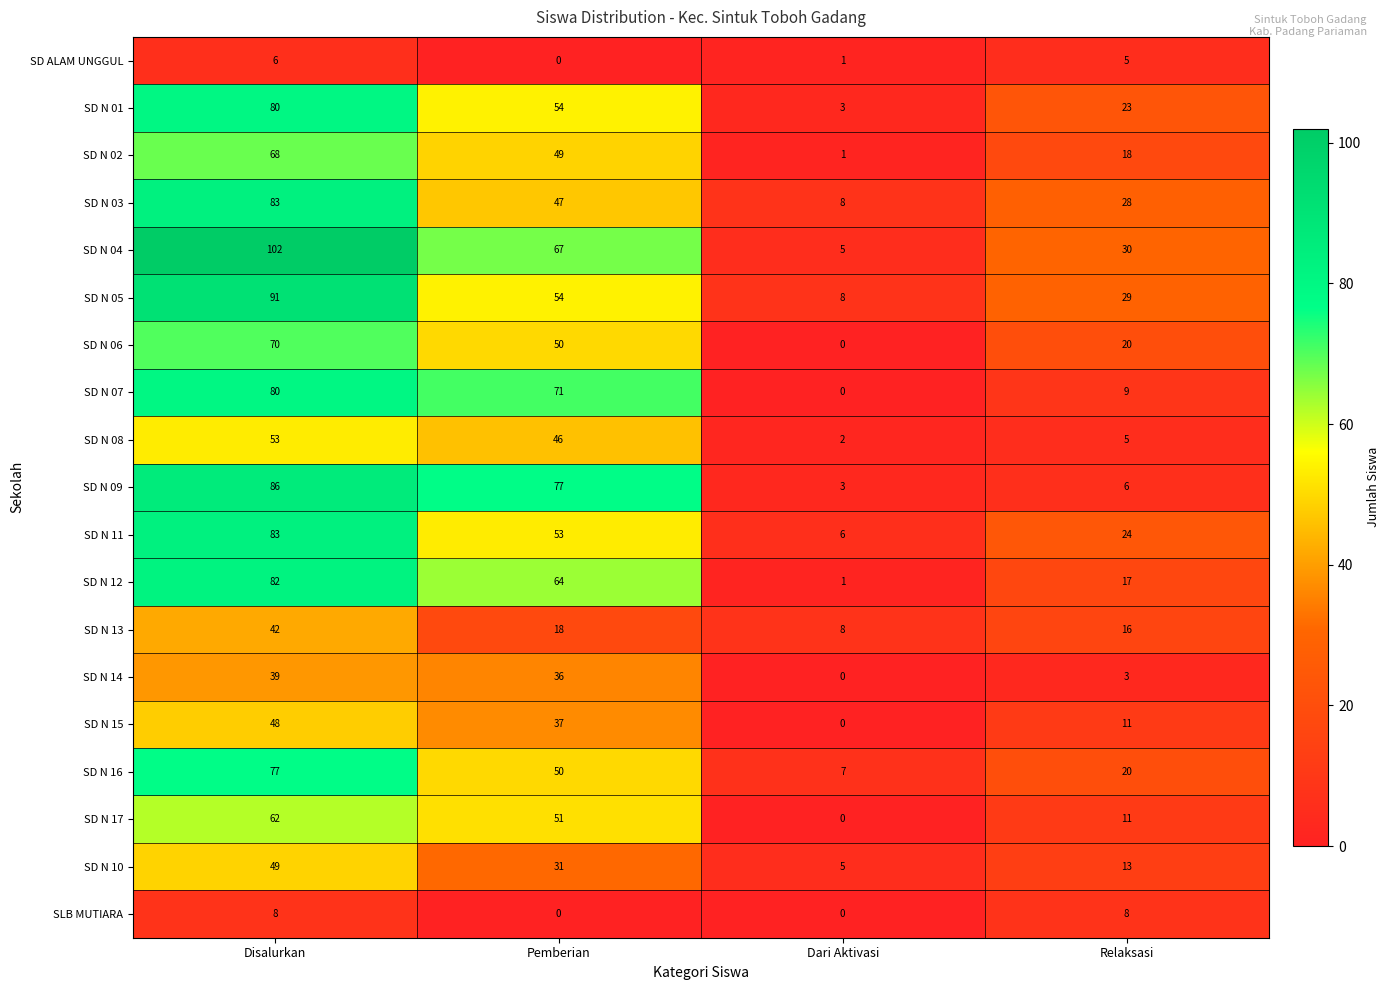

Which category has the highest value in the SD N 04 series?

Disalurkan